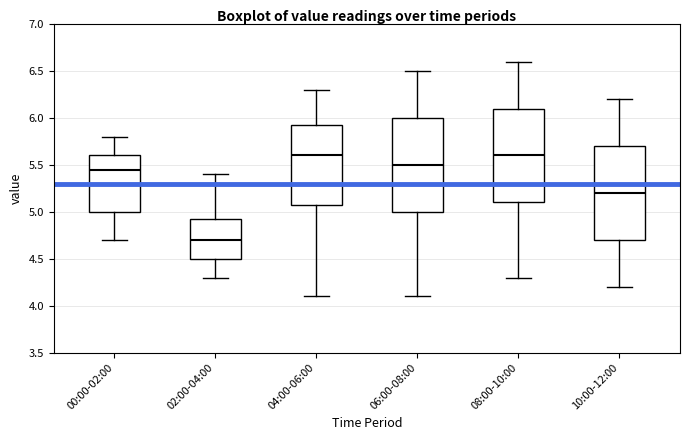

Reading left to right, read every box against the y-axis: the position of its median line, the range the box covers, and the ends of its whiskers. The values are not printed on the chart, so give them approximately, as read against the axis.

00:00-02:00: median 5.45, box 5.00 to 5.60, whiskers 4.70 to 5.80
02:00-04:00: median 4.70, box 4.50 to 4.95, whiskers 4.30 to 5.40
04:00-06:00: median 5.60, box 5.10 to 5.95, whiskers 4.10 to 6.30
06:00-08:00: median 5.50, box 5.00 to 6.00, whiskers 4.10 to 6.50
08:00-10:00: median 5.60, box 5.10 to 6.10, whiskers 4.30 to 6.60
10:00-12:00: median 5.20, box 4.70 to 5.70, whiskers 4.20 to 6.20